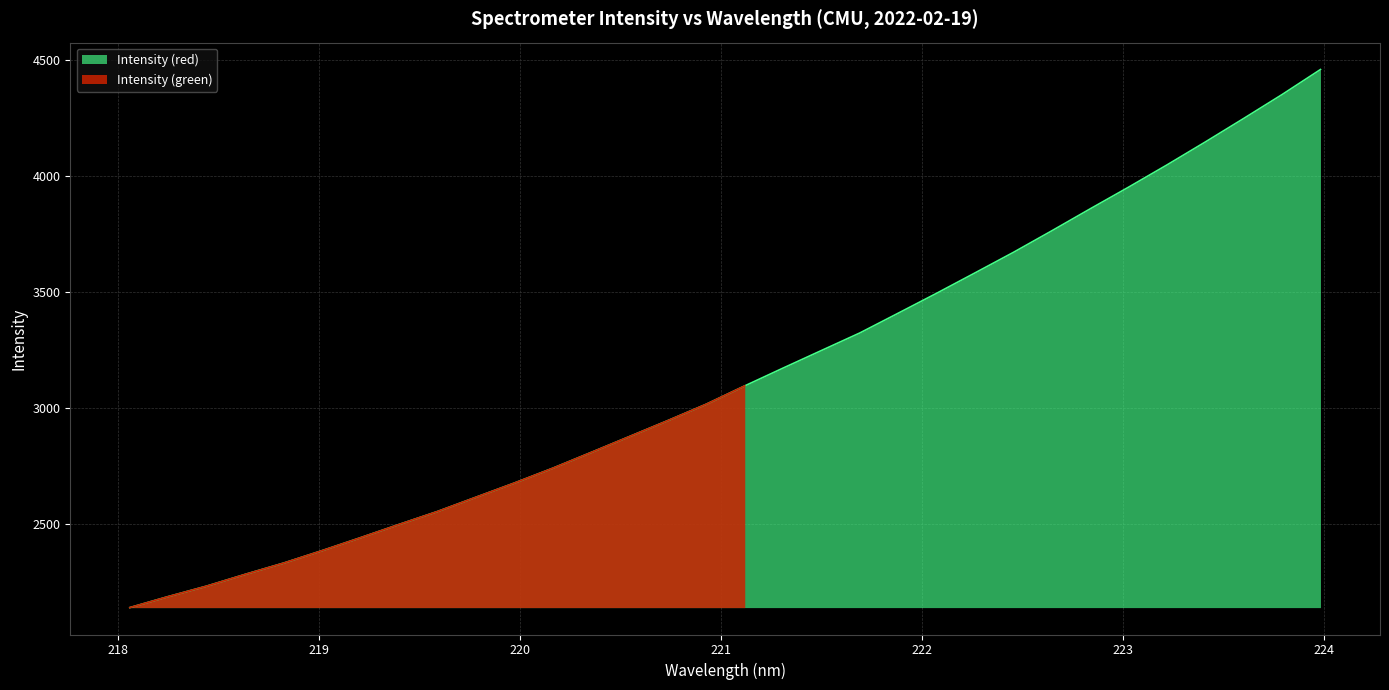

What is the value of the 31st point from the left?

4350.2